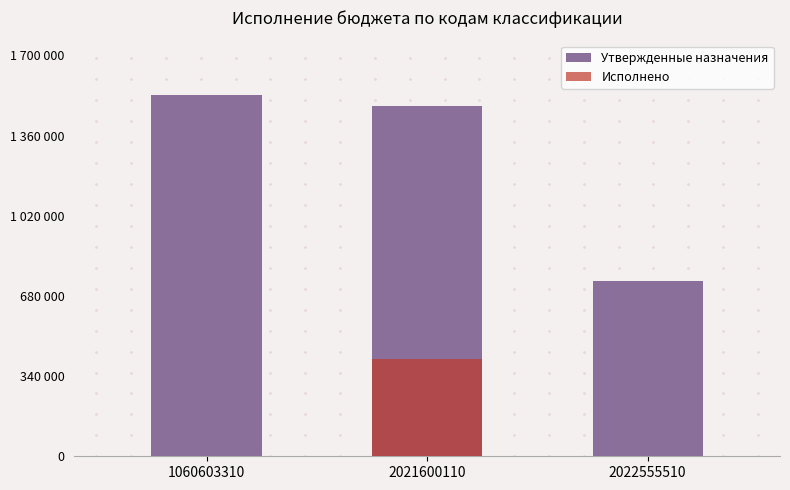

What is the difference between the maximum and minimum values in the Исполнено series?

412033